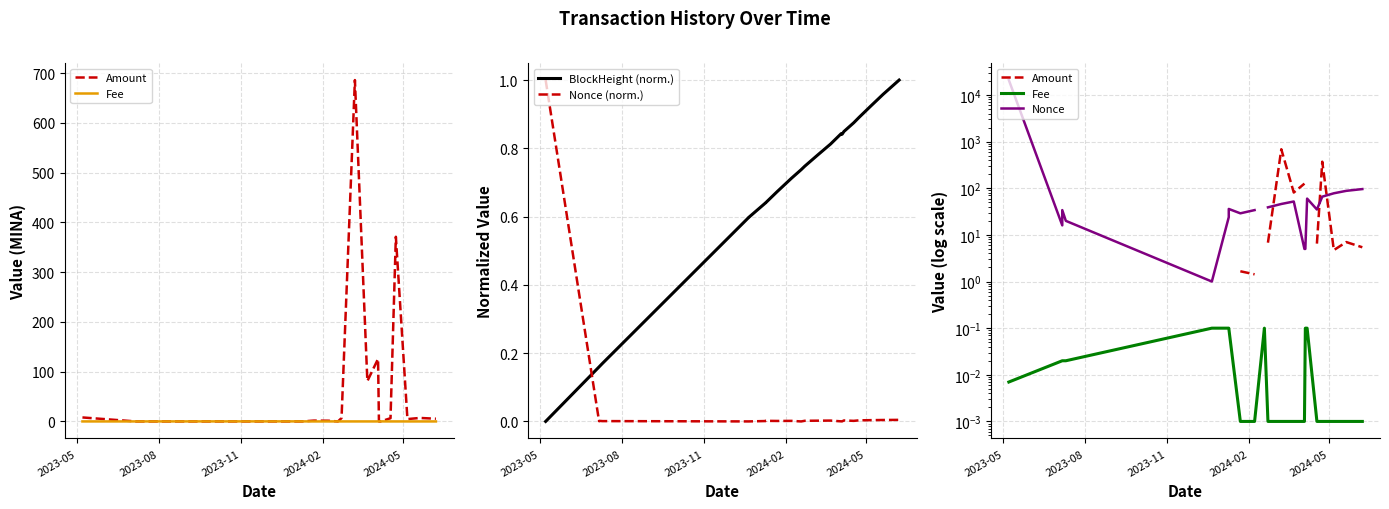

Which category has the lowest value in the BlockHeight (norm.) series?

2023-05